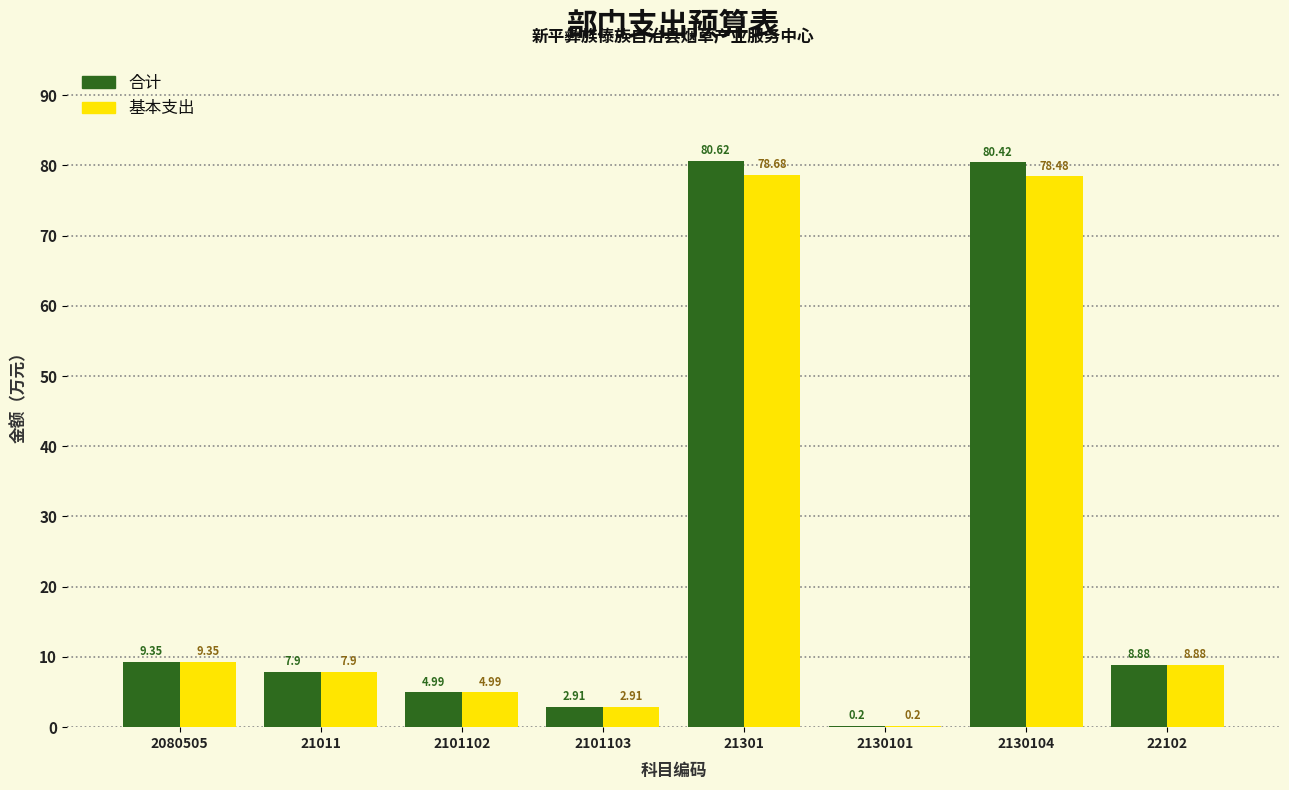

Between 2101102 and 21301, which series saw the biggest shift?

合计